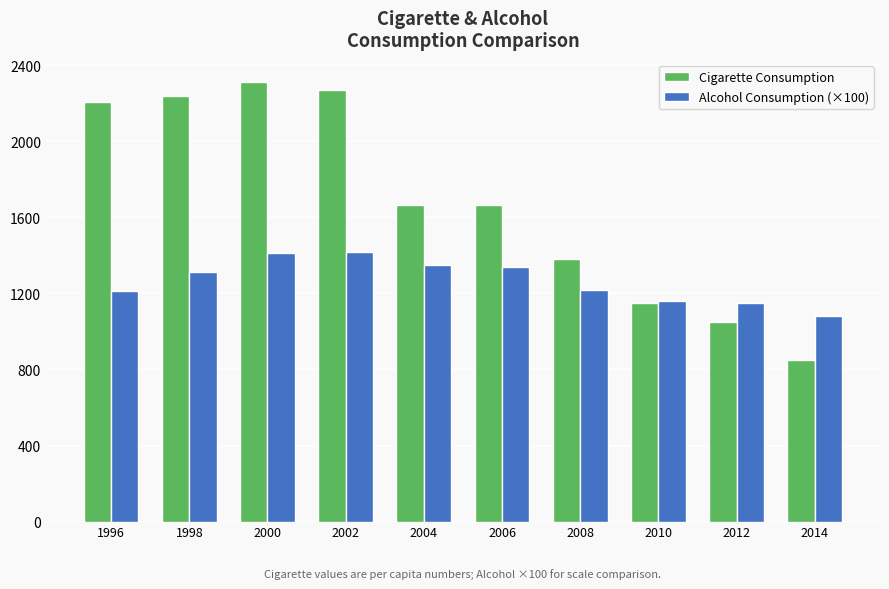

What is the approximate value of Cigarette Consumption at 1998, to the nearest 10?

2240